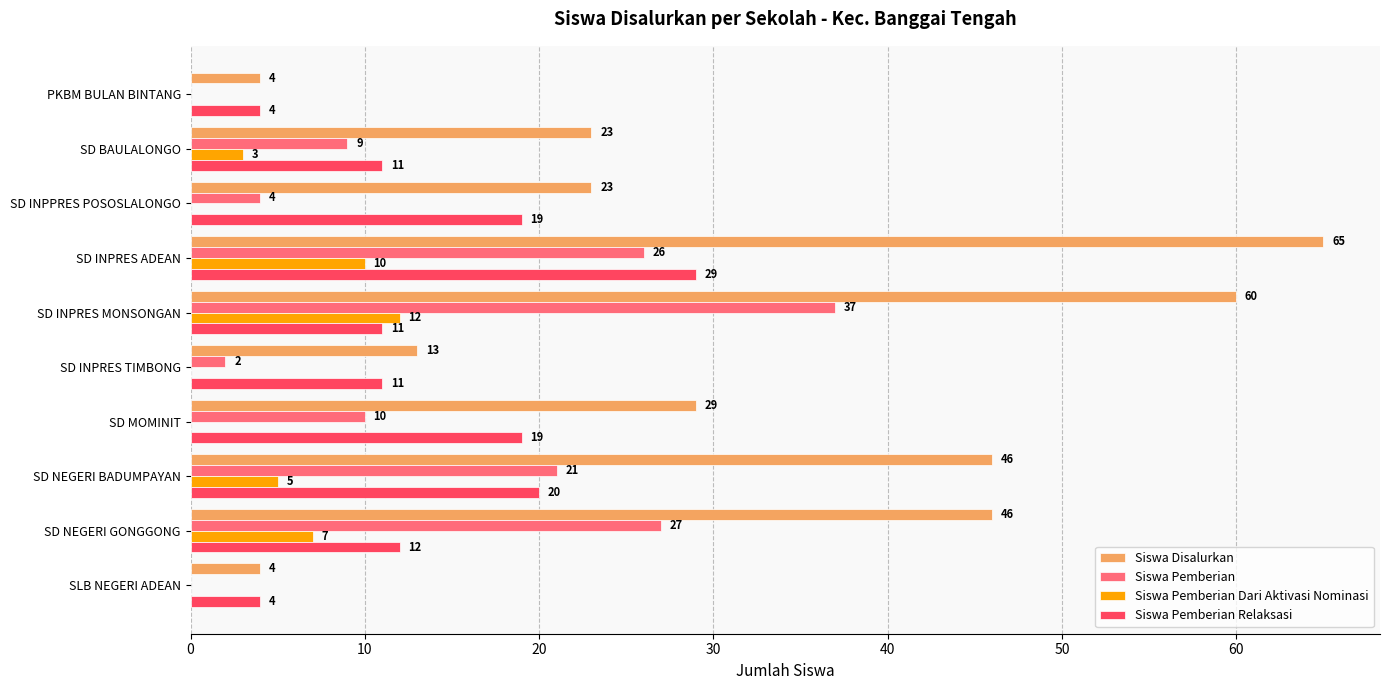

What is the greatest value displayed?

65